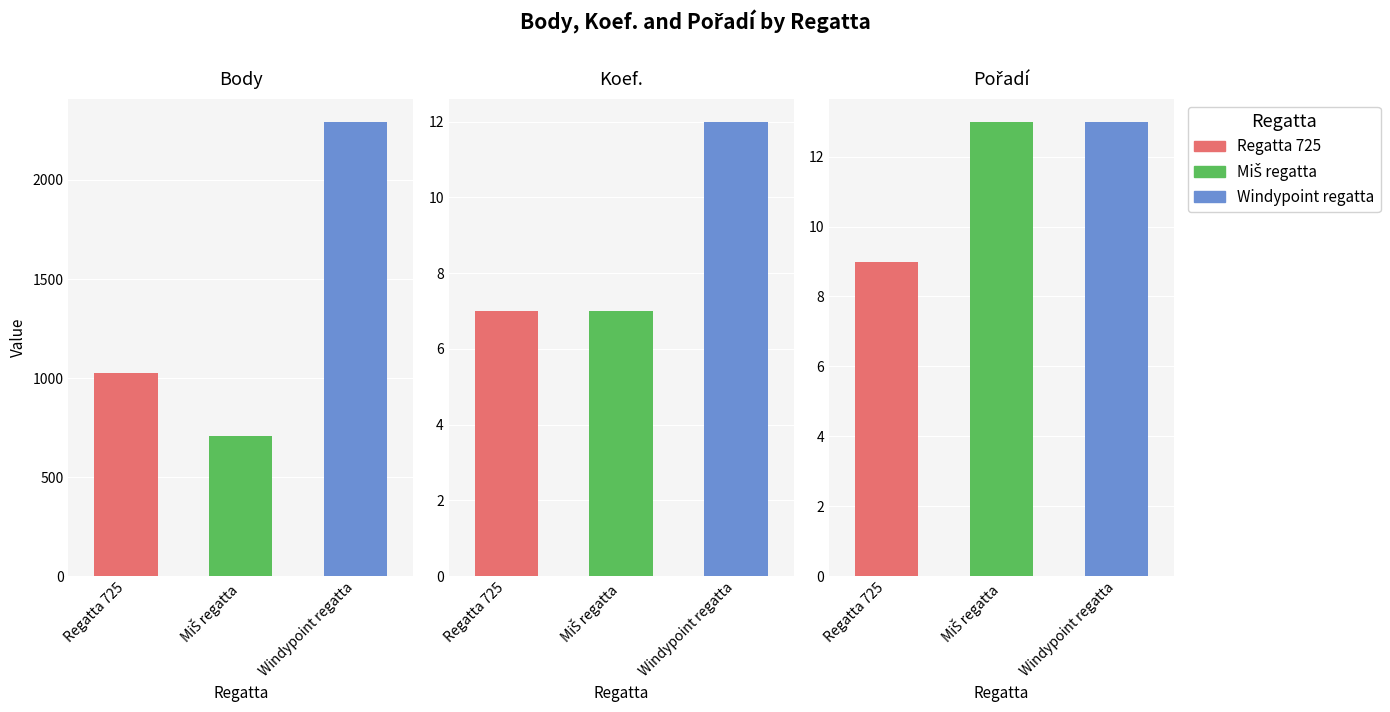

Is the value of Pořadí at MiŠ regatta greater than the value of Body at Regatta 725?

No